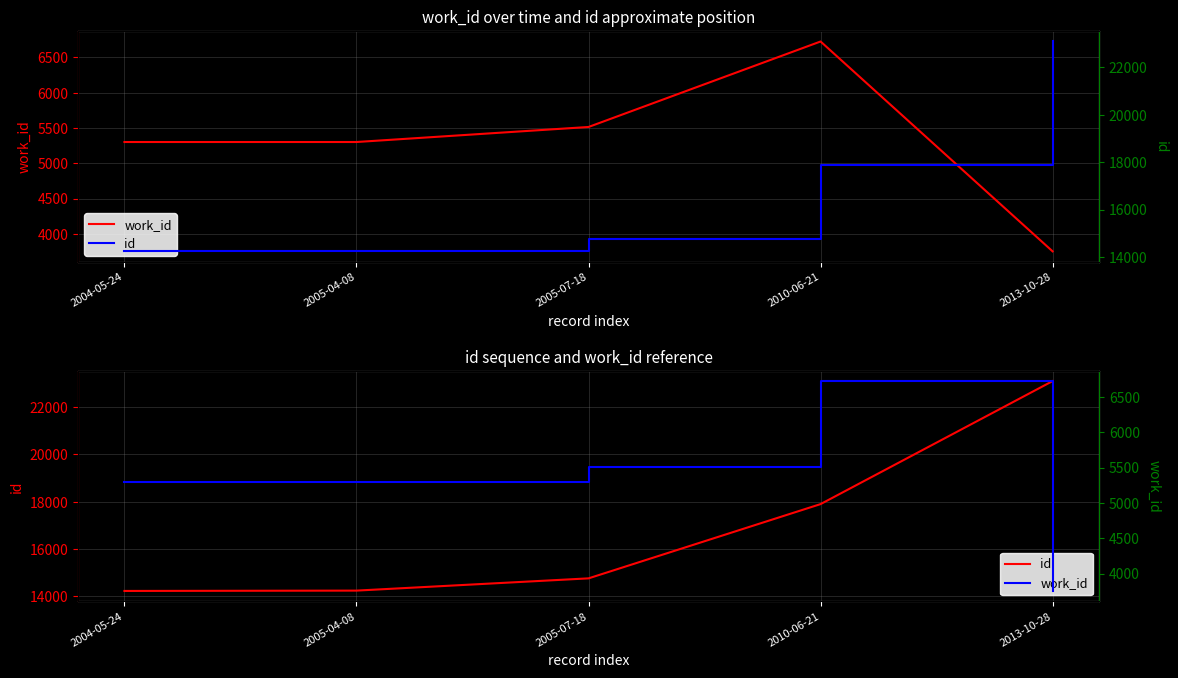

The value of work_id at 2013-10-28 is 6057. True or false?

False